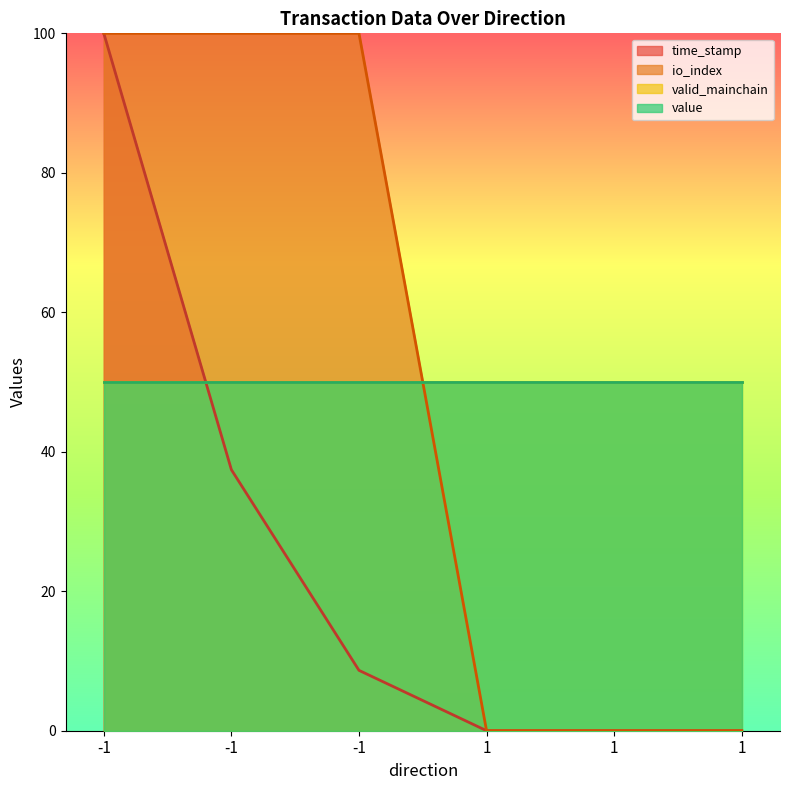

What is the average value of the time_stamp series?

24.3